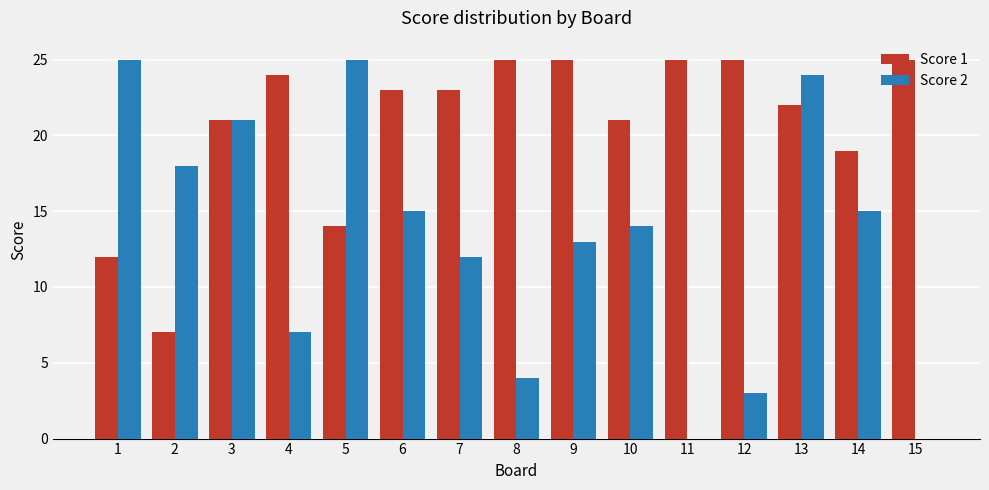

Which series changed the most between 2 and 4?

Score 1